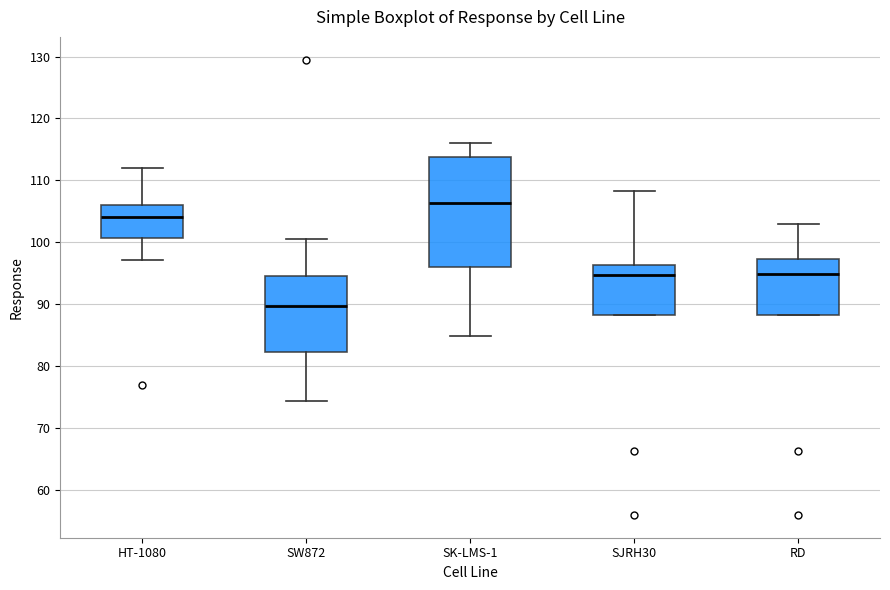

Which box has the lowest median line?

SW872